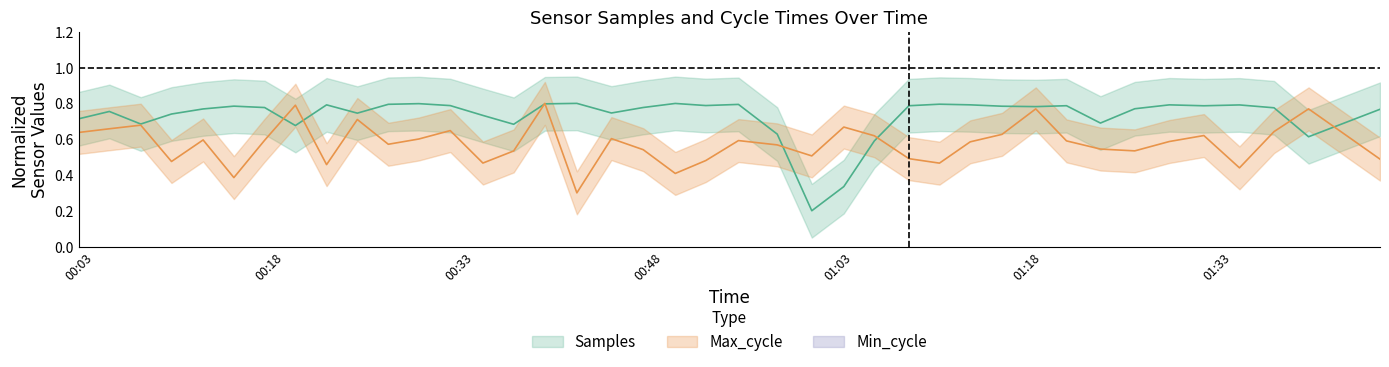

What position from the left is 2022/08/11 00:41:07?

17